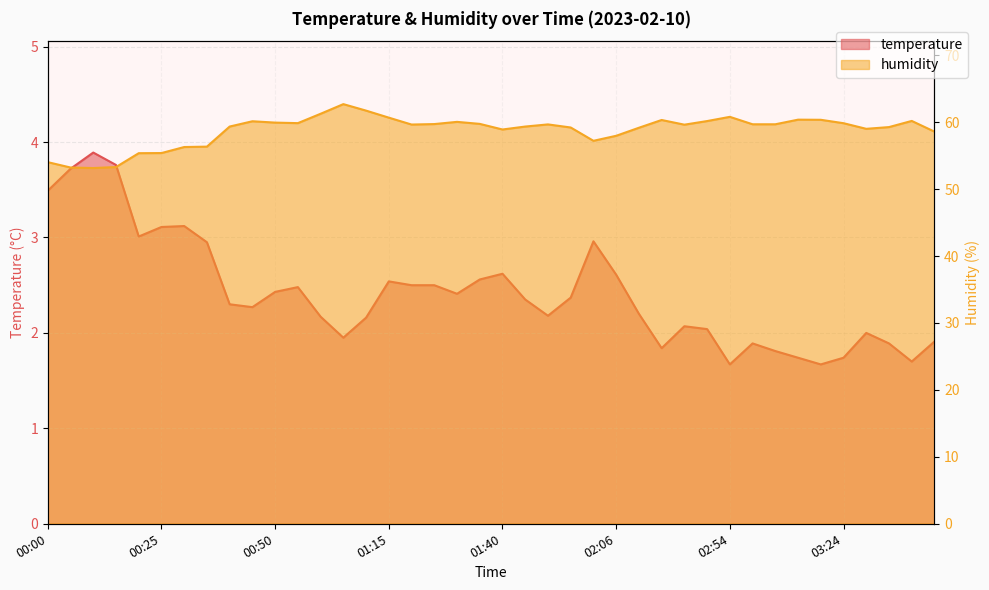

True or false: humidity and temperature cross at least once.

False